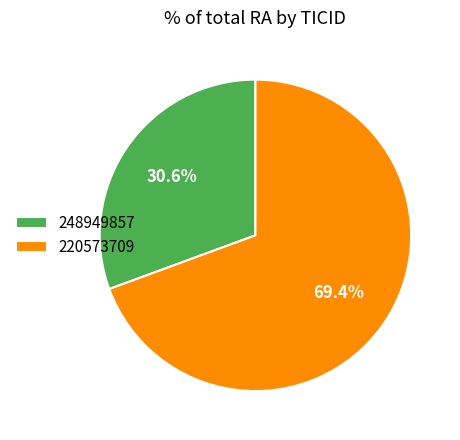

What percentage is the 220573709 slice, to the nearest percent?

69%